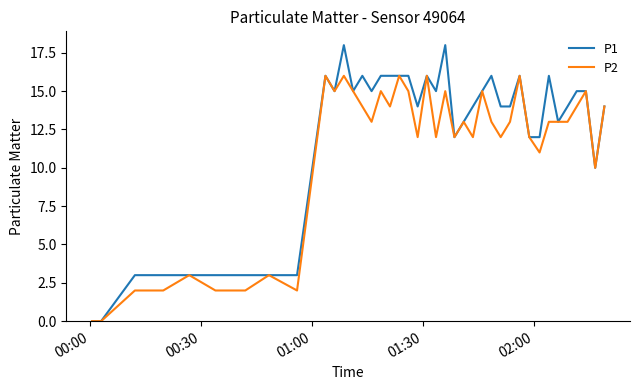

List the series in order of their peak value, lowest first.

P2, P1